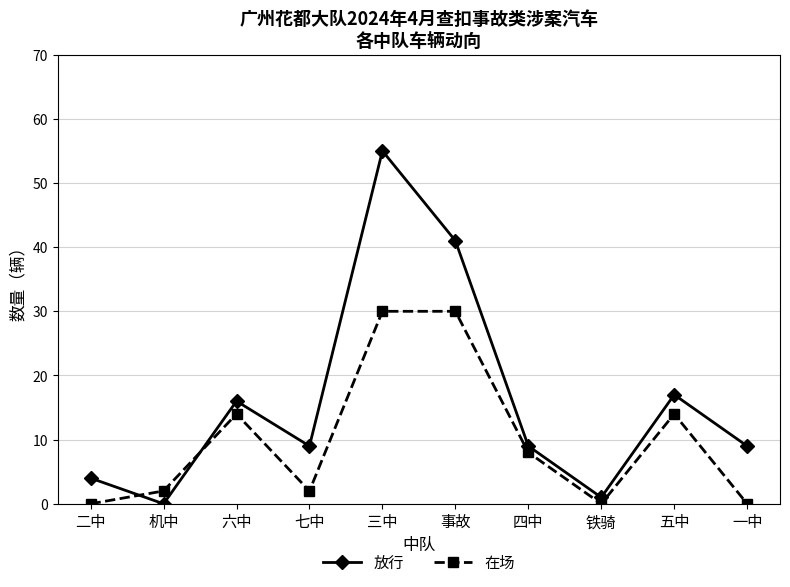

What is the label of the 1st point from the left?

二中